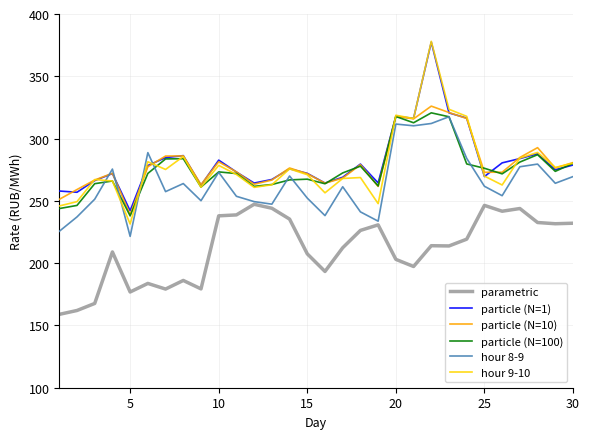

What is the highest value of the particle (N=100) series?

320.7